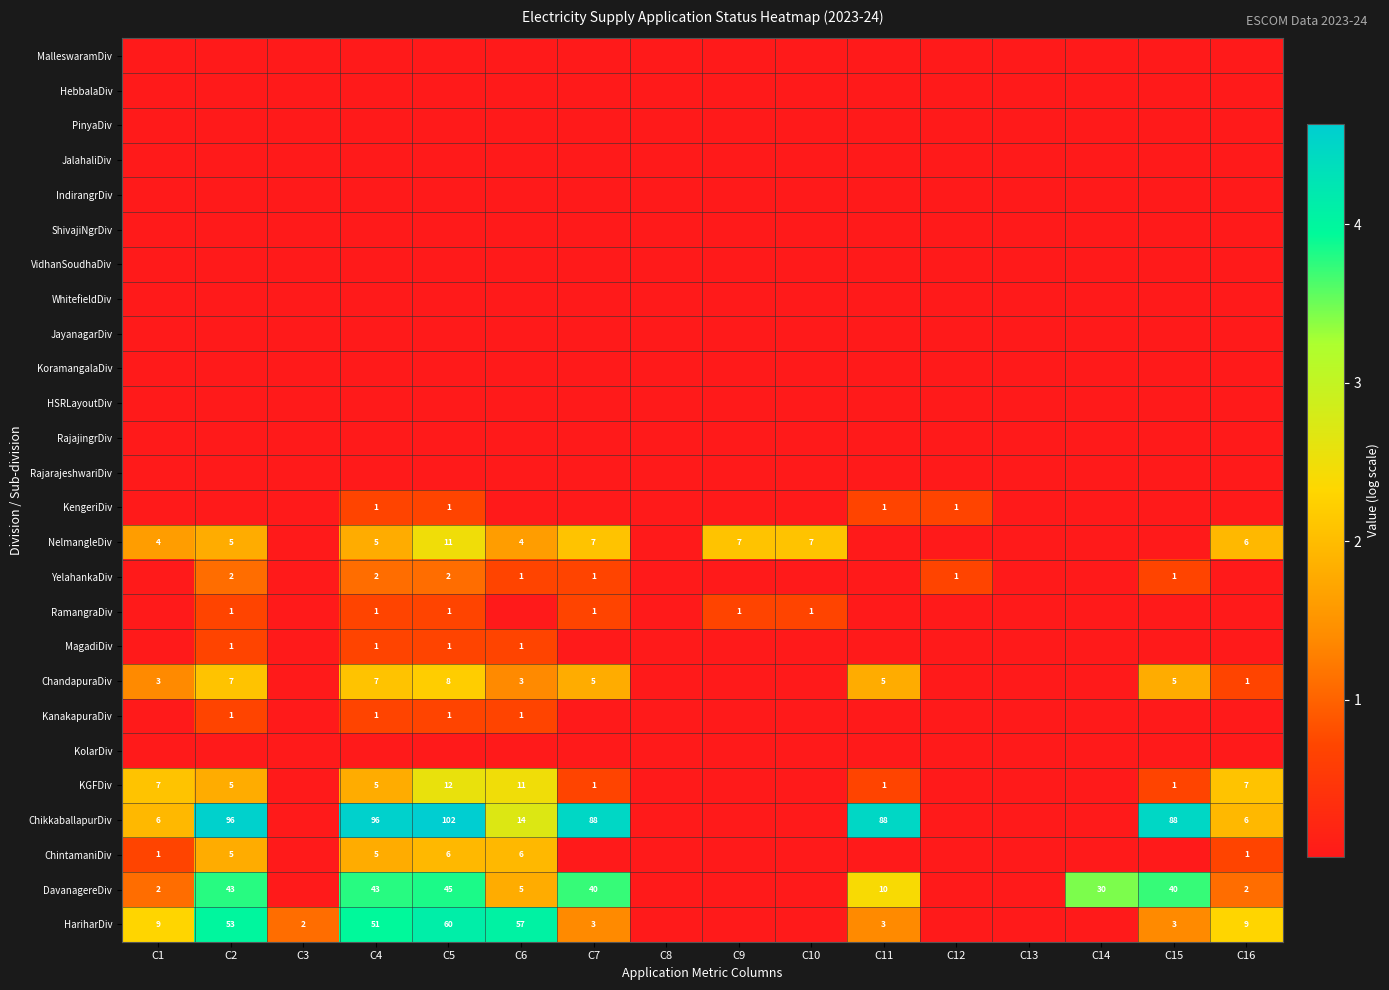

What is the spread (max minus min) of values at C3?

1.1